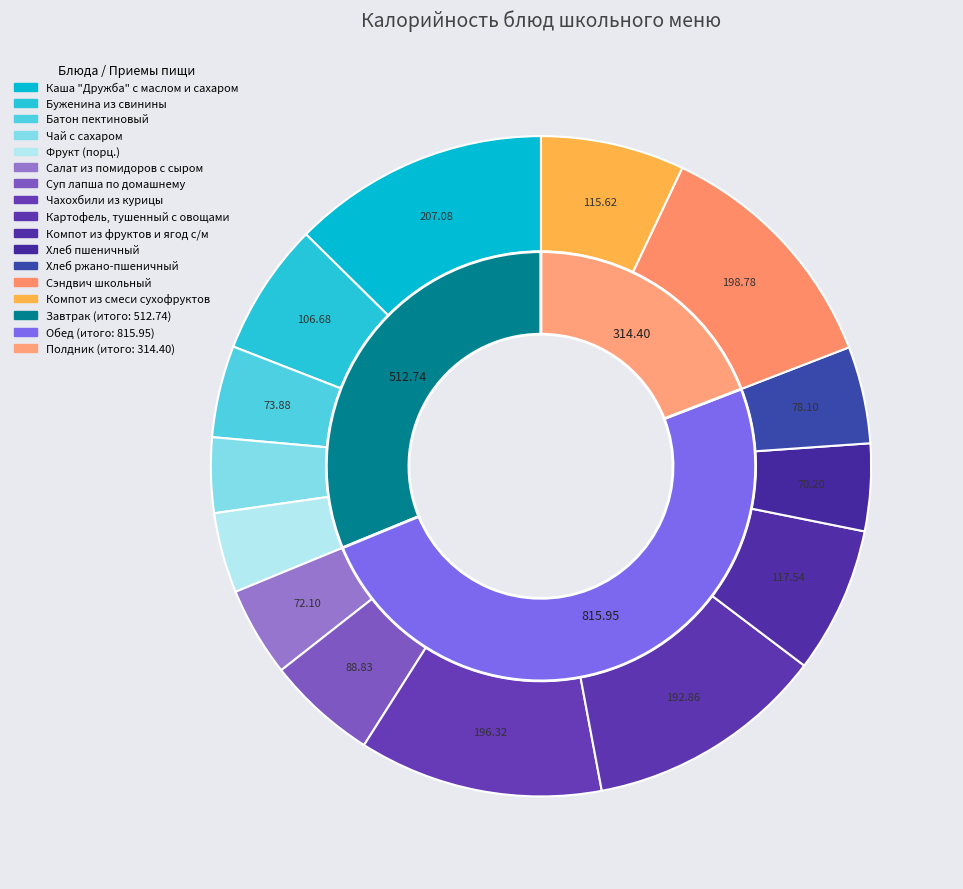

Is there a majority slice in this chart?

No